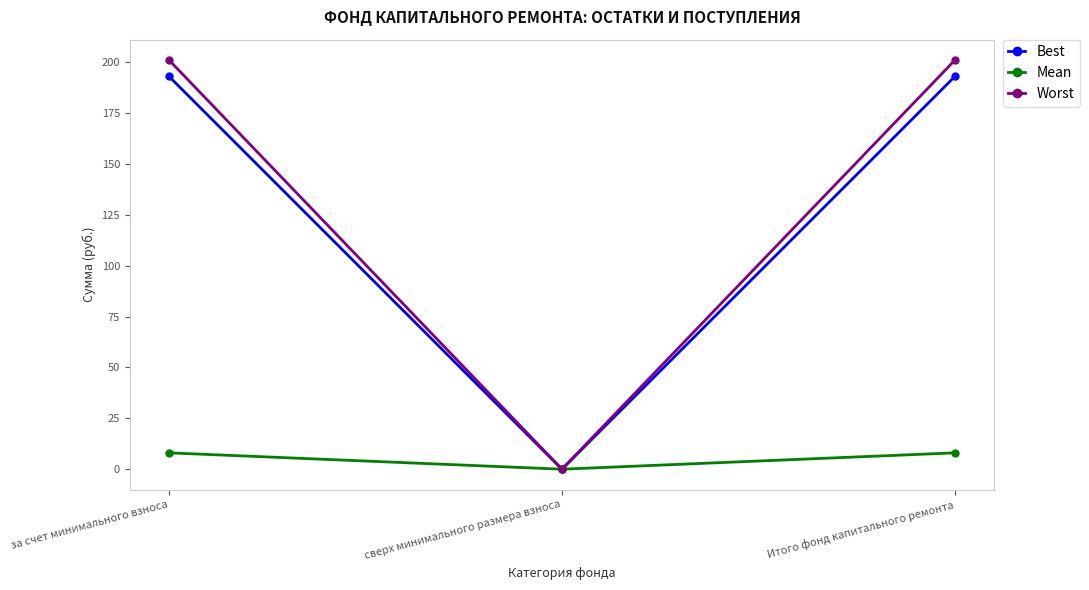

Which category has the lowest value in the Mean series?

сверх минимального размера взноса